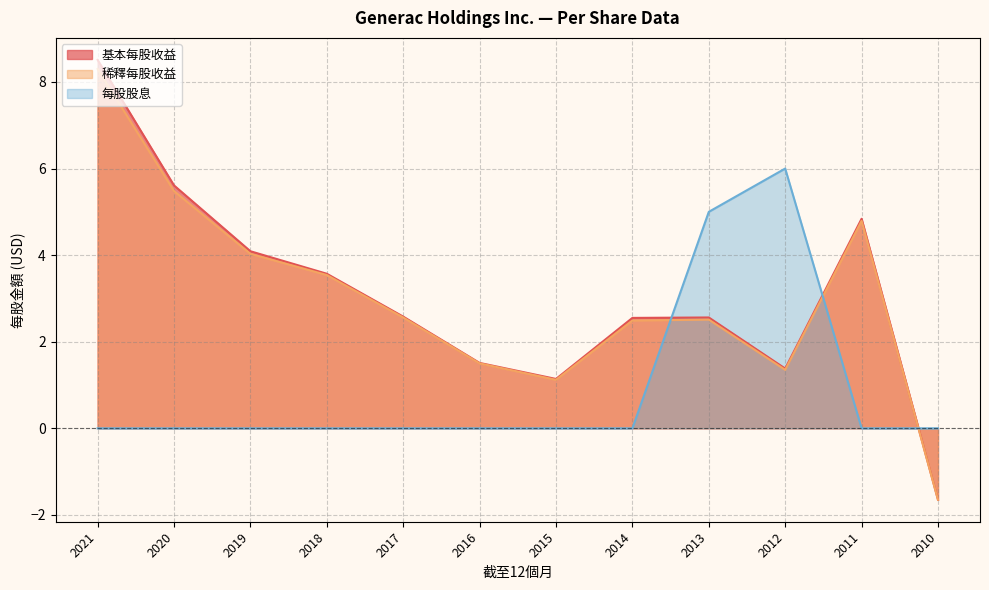

How many values in 基本每股收益 are below zero?

1